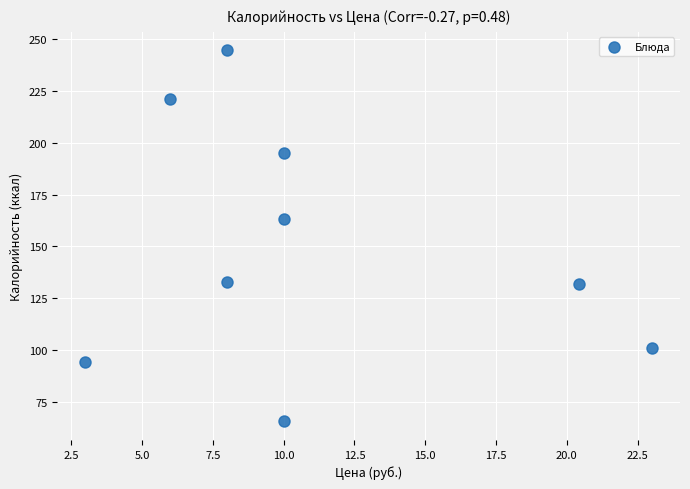

What is the range of X values (max minus min)?

20.0